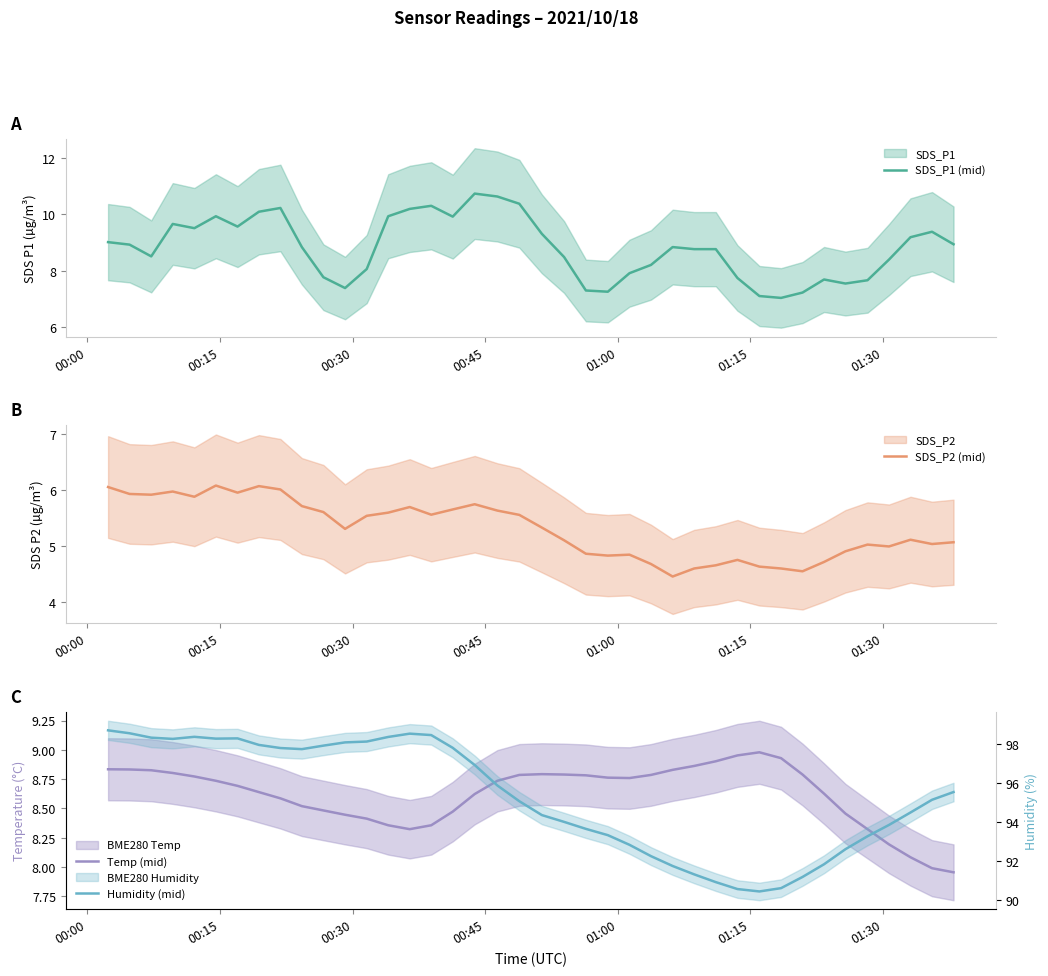

What is the minimum value for SDS_P1 (mid)?

7.0